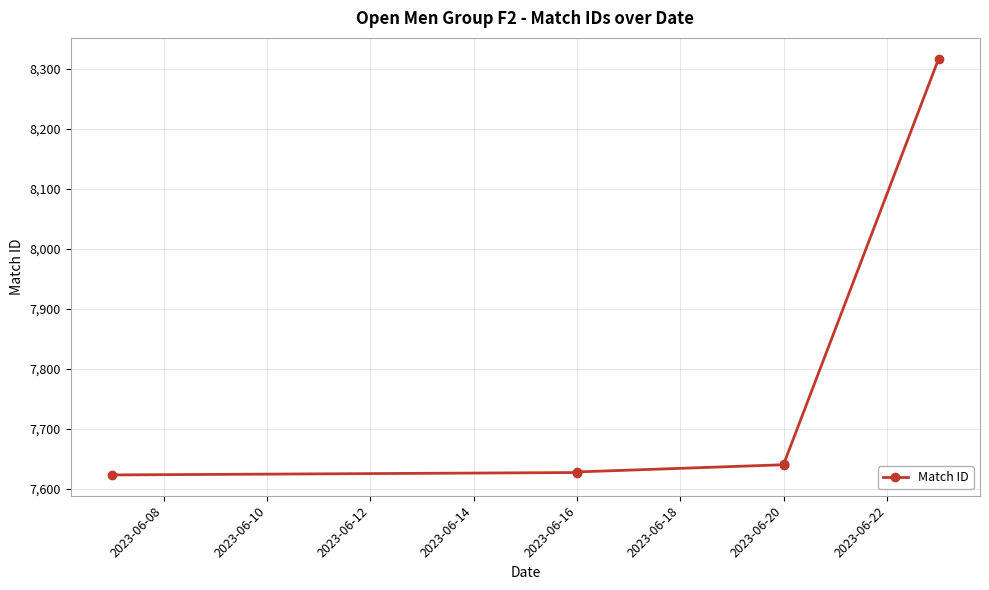

How many values are below 7640?

3